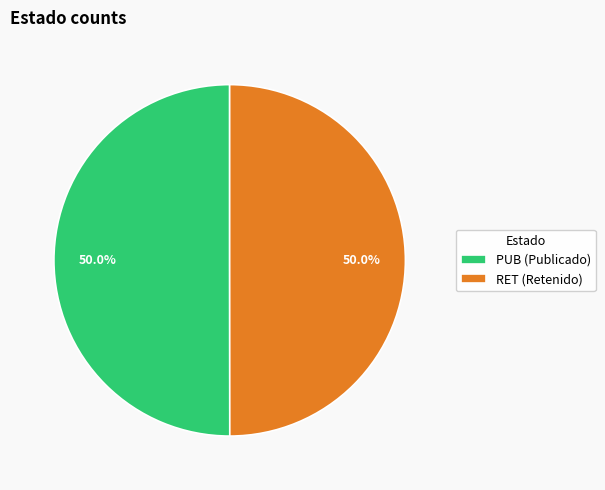

Is the sum of RET (Retenido) and PUB (Publicado) greater than half?

Yes